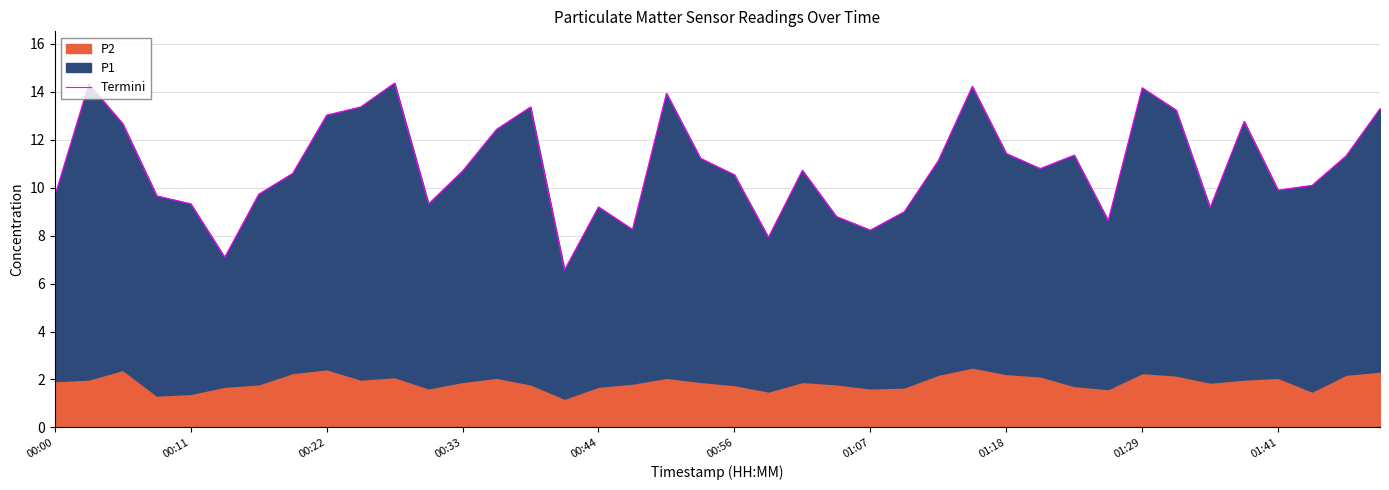

True or false: the data has more than 0 interior local peaks.

True